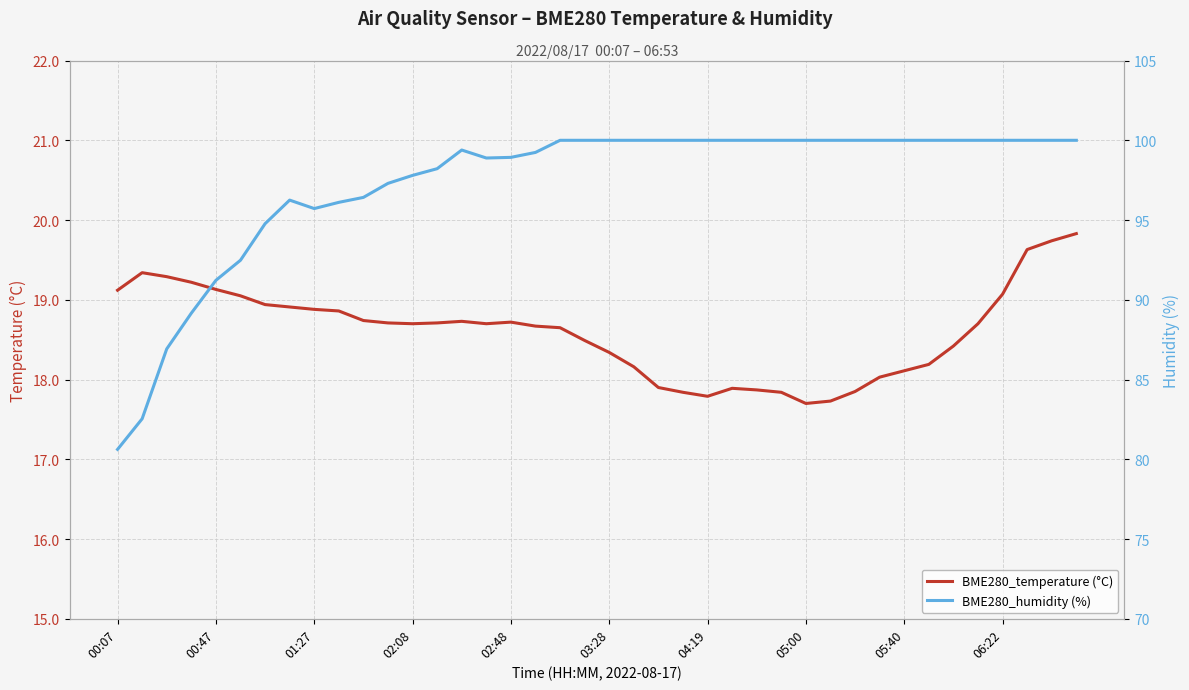

The value of BME280_temperature (°C) at 01:27 is 27.7. True or false?

False